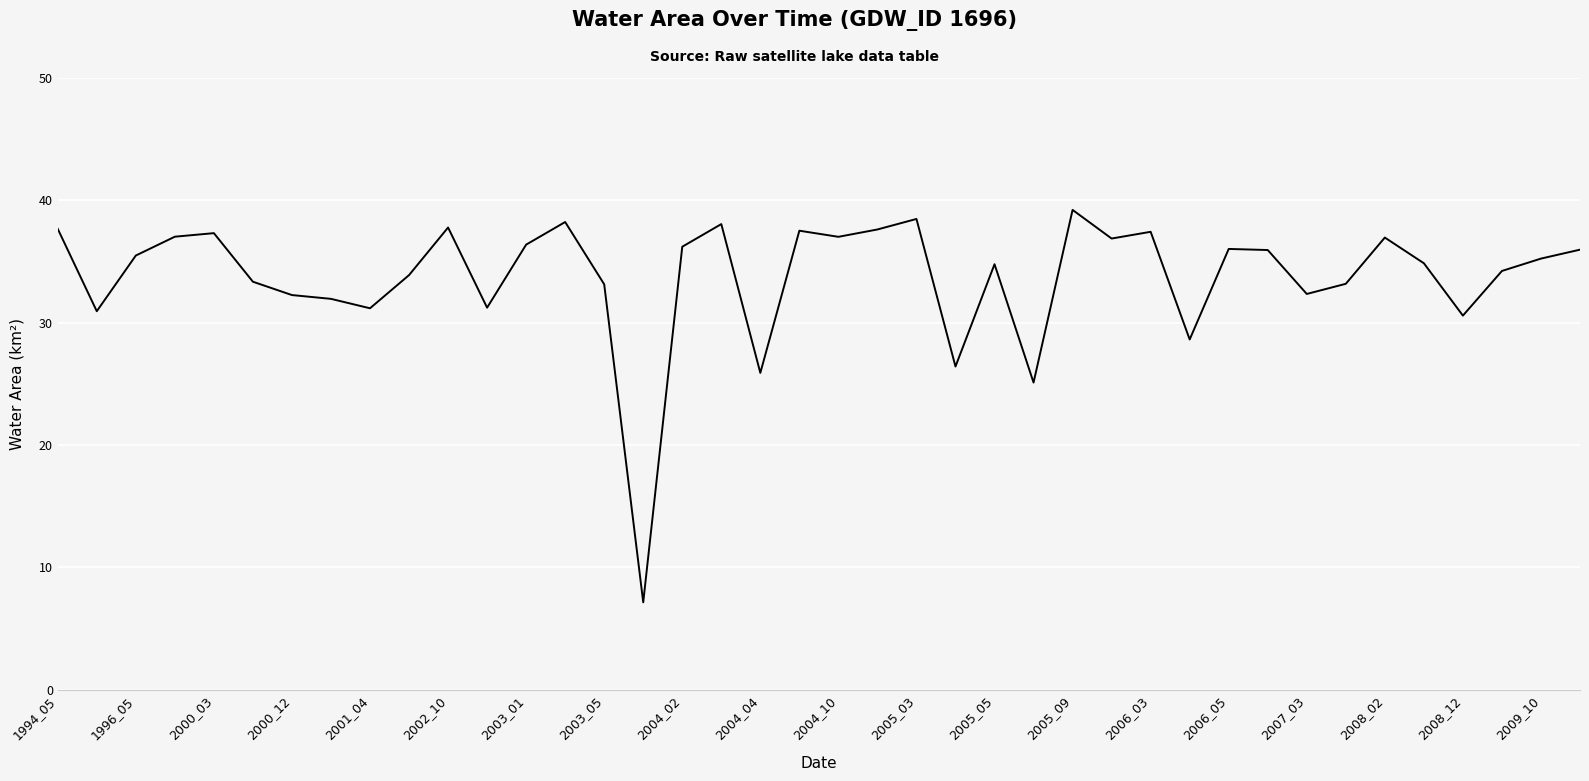

What is the smallest value displayed?

7.2